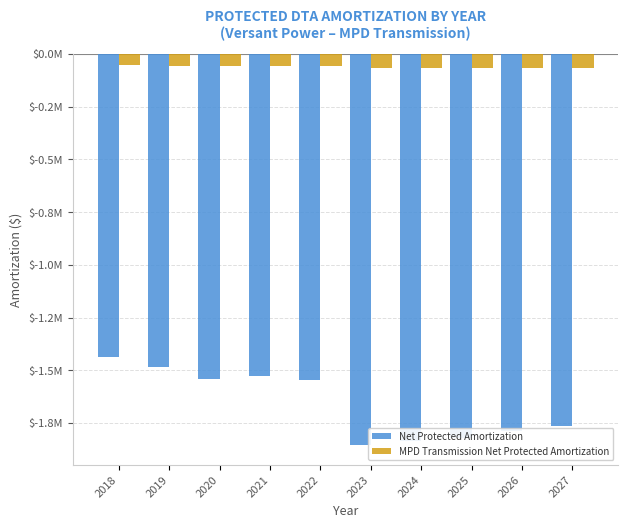

What is the average value of the MPD Transmission Net Protected Amortization series?

-61087.8